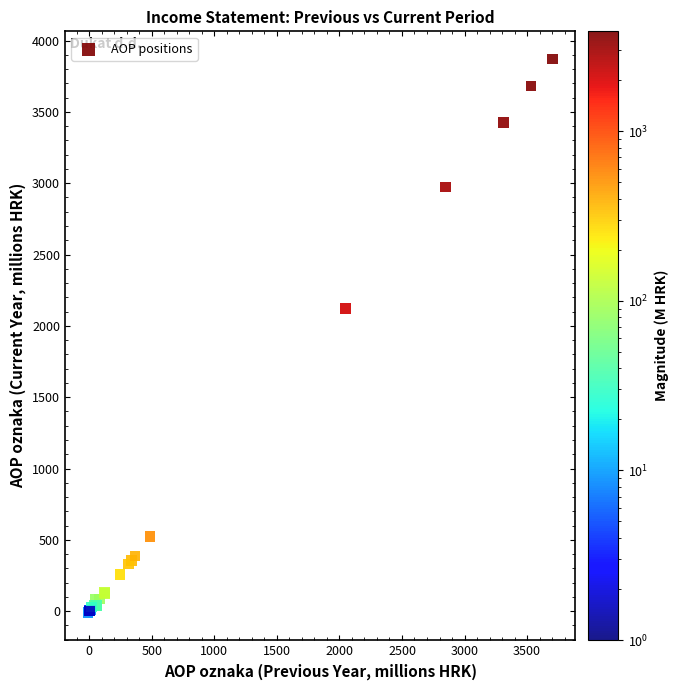

What Y value in the scatter plot is closest to 1930?

2120.6